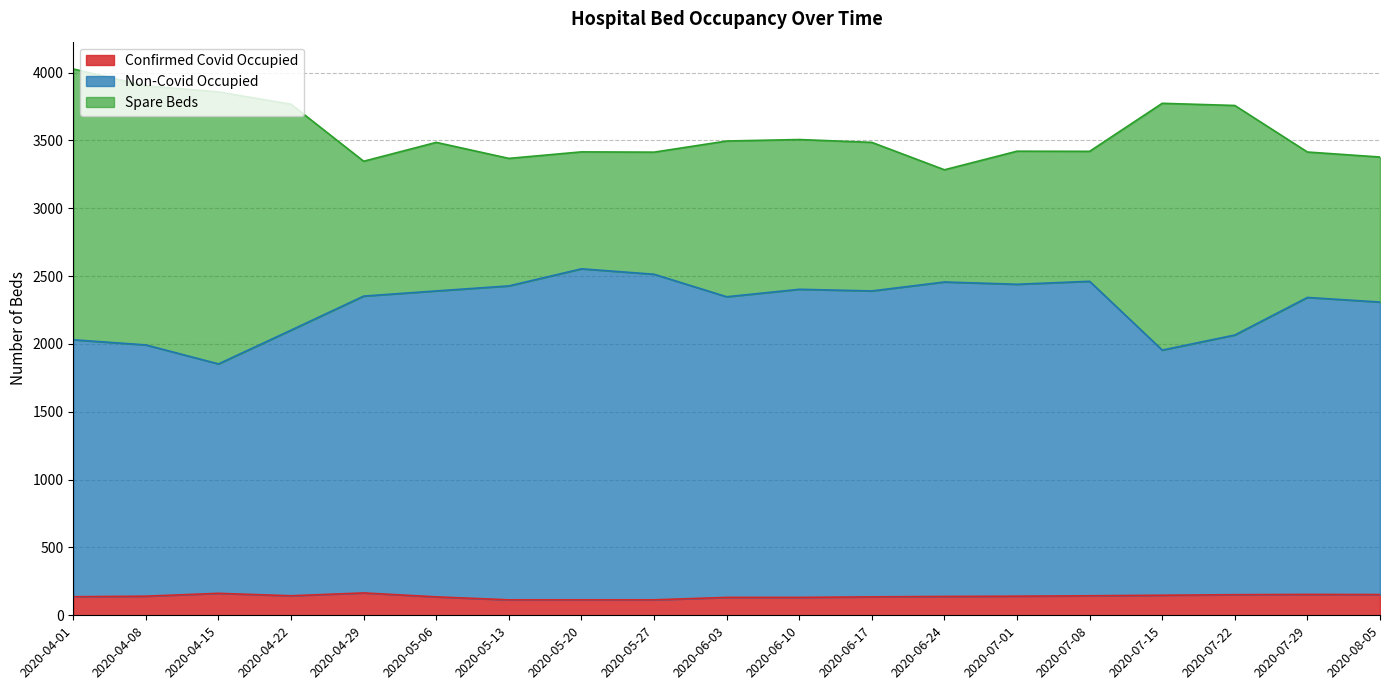

What is the highest value of the Confirmed Covid Occupied series?

165